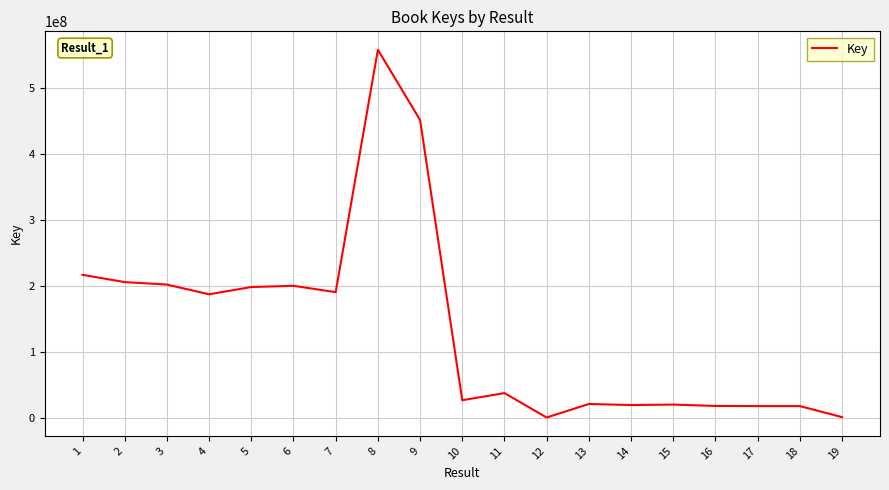

What is the greatest value displayed?

558526553